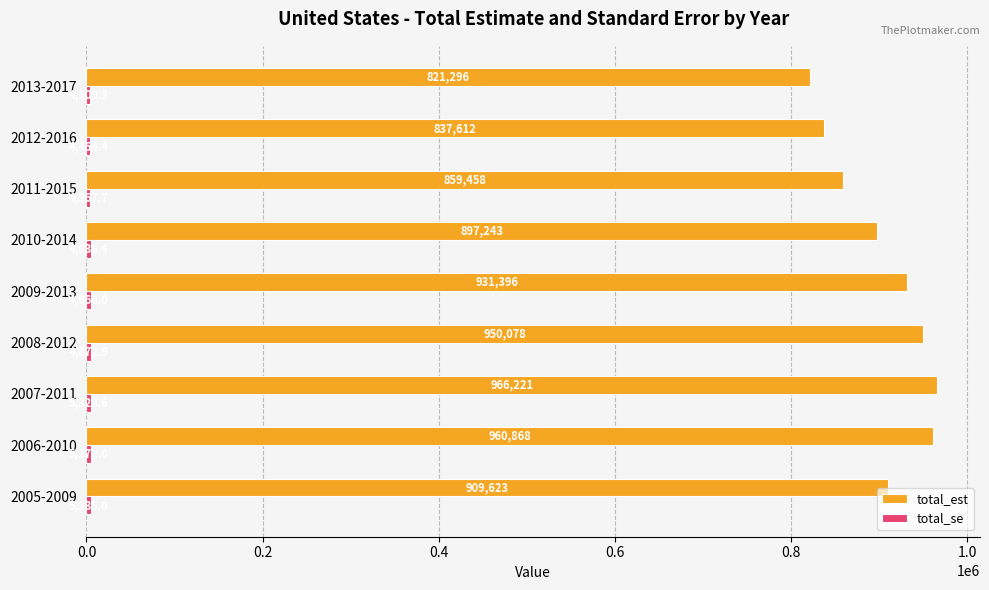

Is it true that total_est equals 1375492.2 at 2007-2011?

False